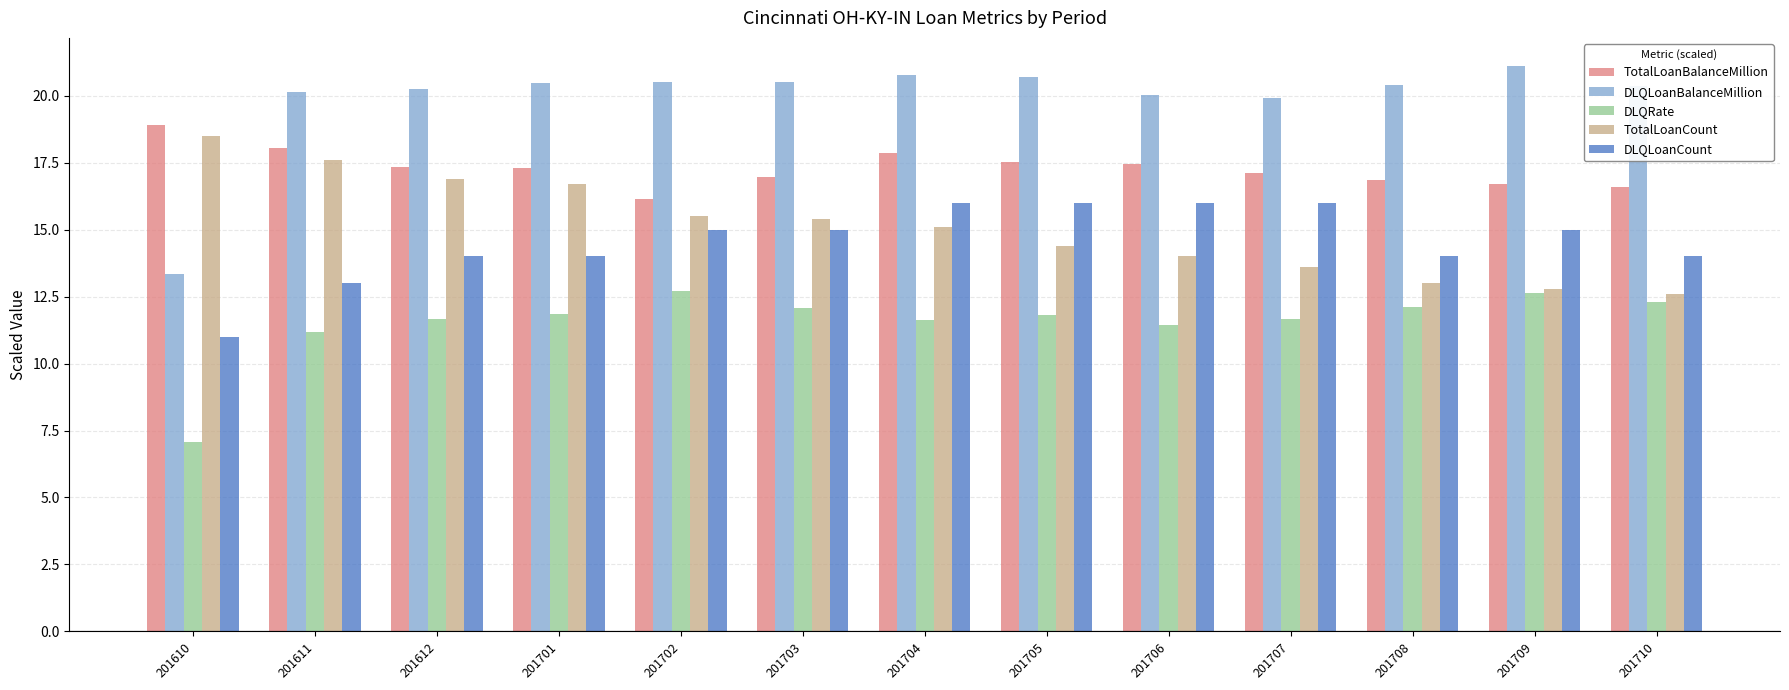

At which category is the sum across all series the highest?

201704